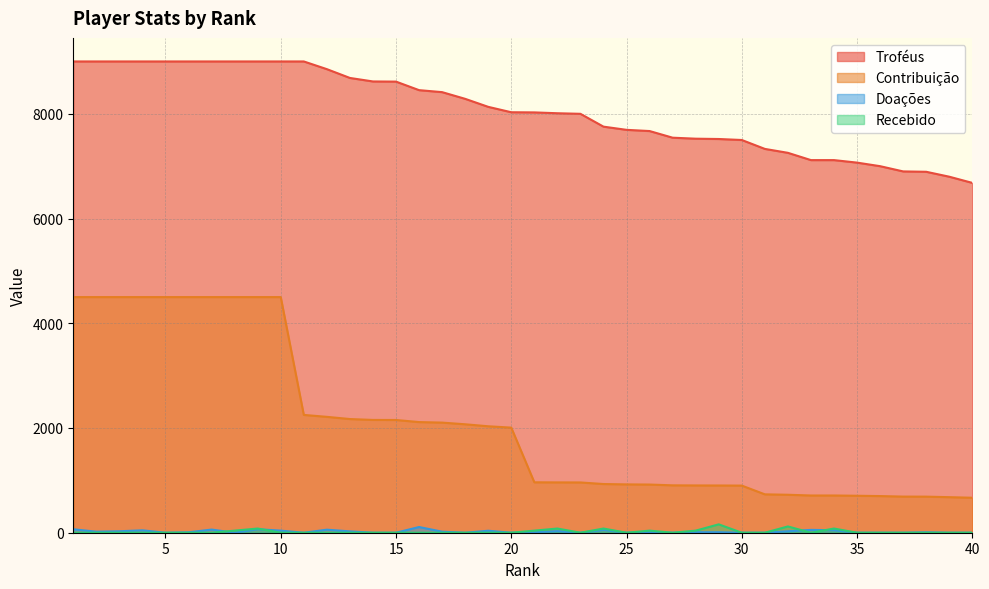

List the labels in order of Recebido value, smallest first.

1, 2, 3, 4, 5, 6, 7, 10, 11, 12, 13, 14, 15, 16, 17, 18, 19, 20, 23, 25, 27, 30, 31, 33, 35, 36, 37, 38, 39, 40, 8, 21, 26, 28, 9, 22, 24, 34, 32, 29